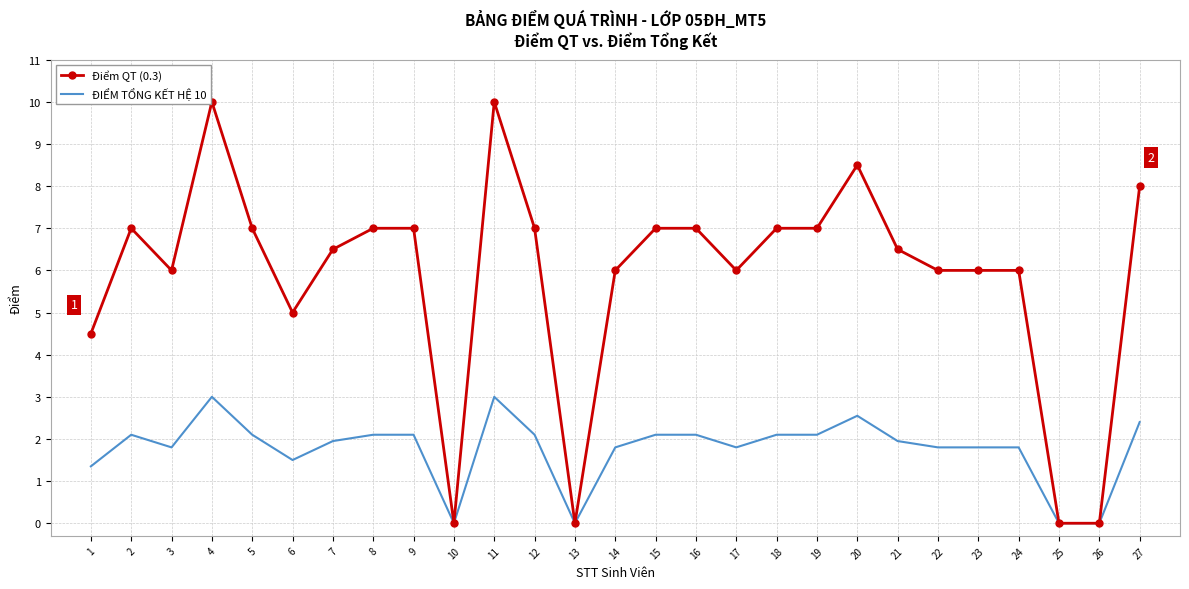

What is the difference between the second highest and minimum values in the Điểm QT (0.3) series?

10.0